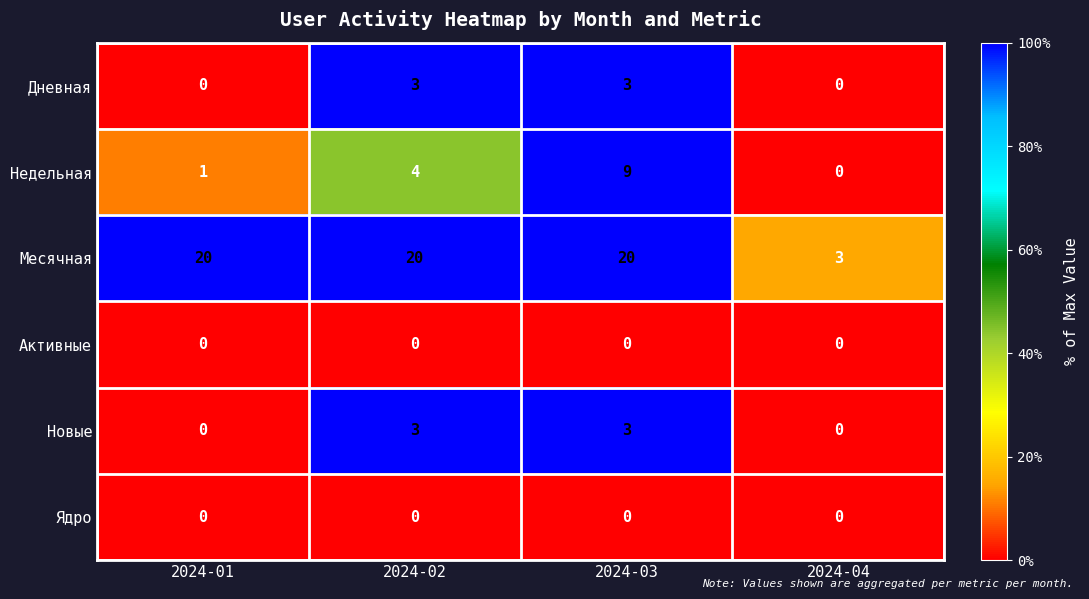

Read the Дневная value at 2024-03.

3